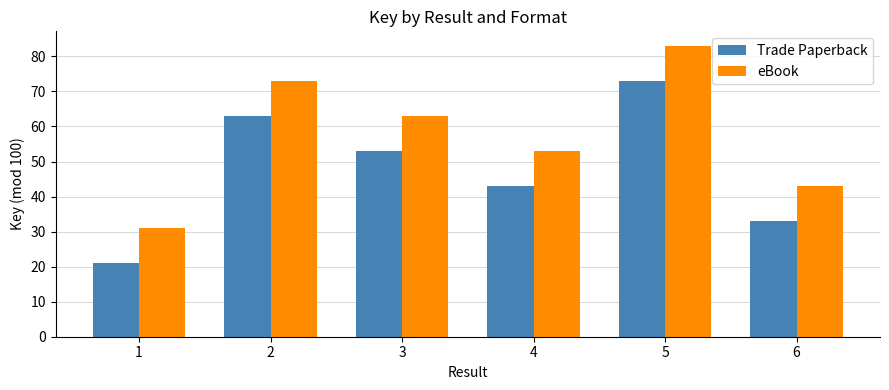

What is the difference between the highest and lowest values at 1?

10